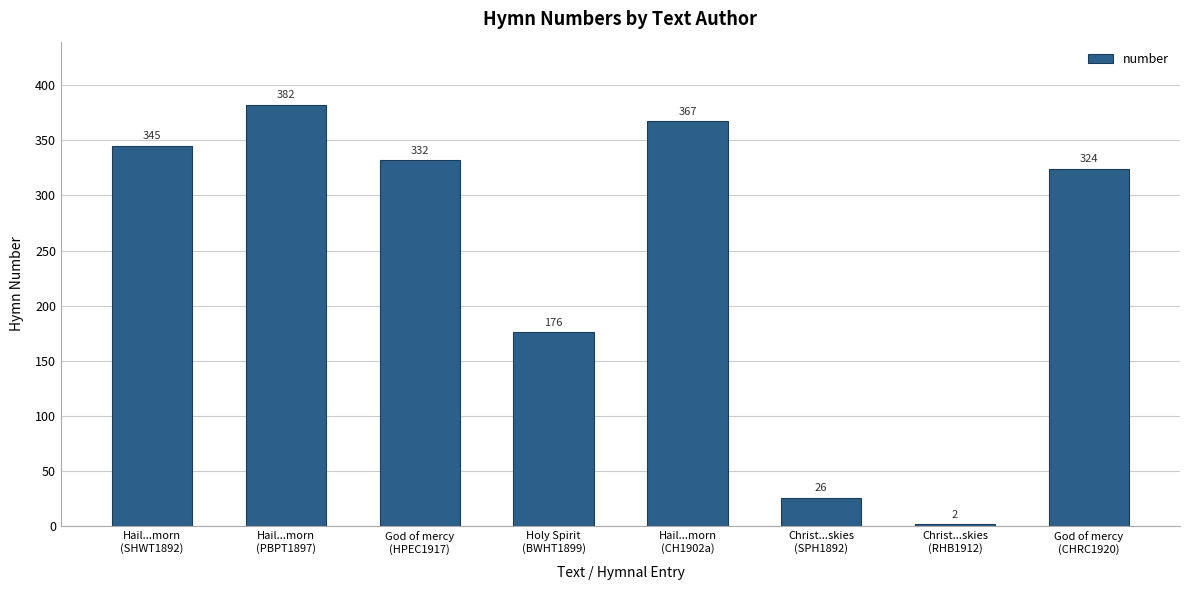

What is the average value?

244